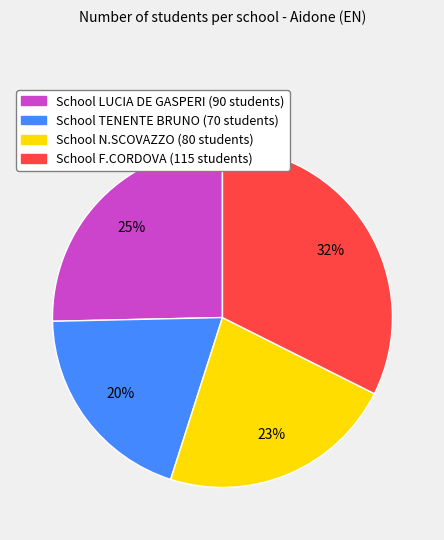

Is there a majority slice in this chart?

No